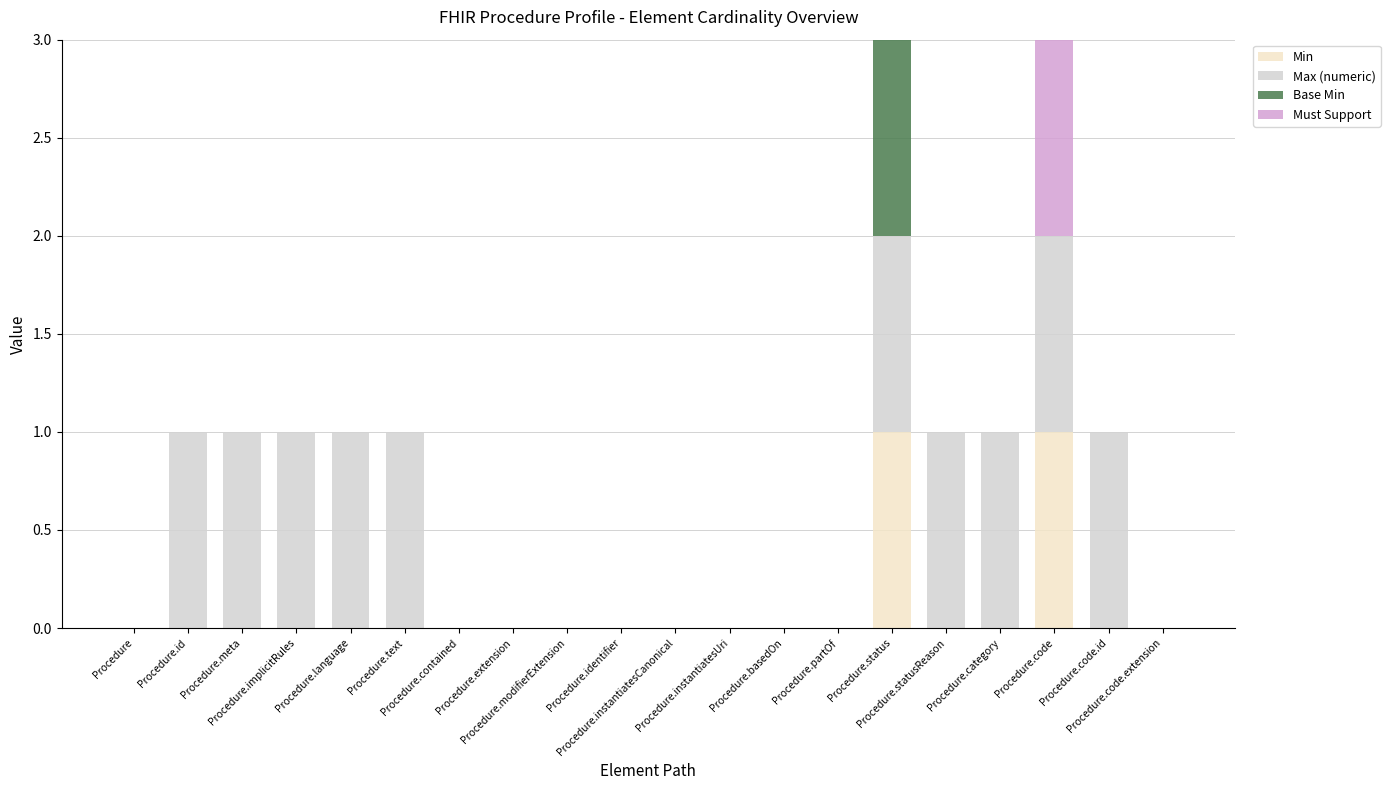

What is the label of the 18th bar from the left?

Procedure.code